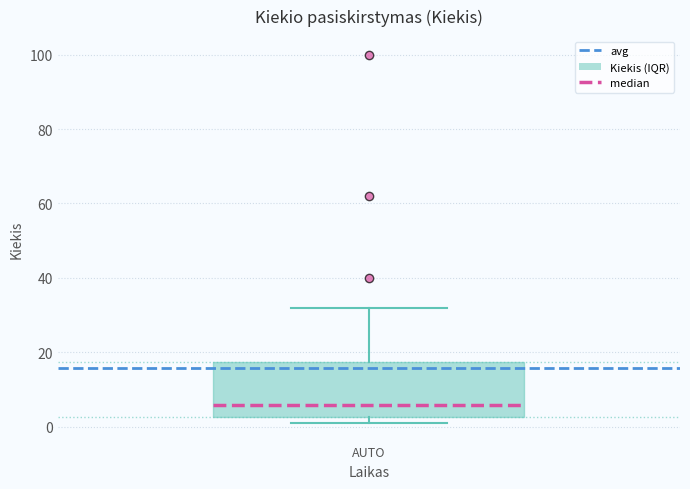

Where does the upper whisker of the box for AUTO end on the y-axis? The values are not printed on the chart, so give them approximately, as read against the axis.

32